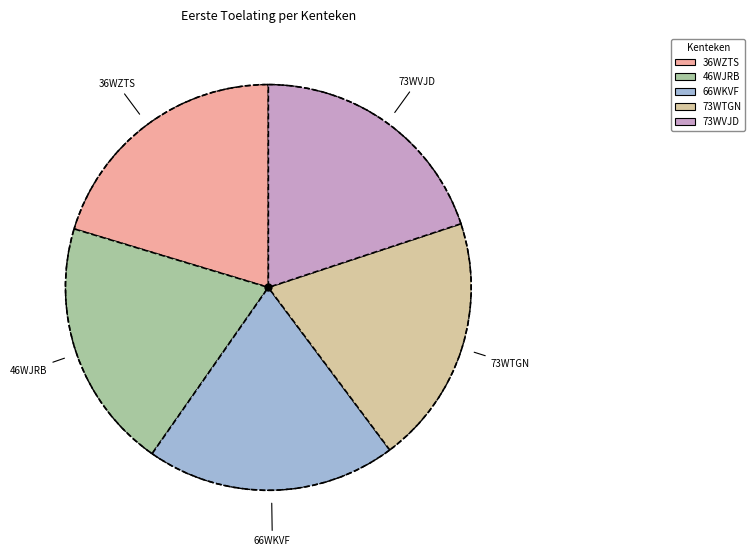

Does any single category account for the majority?

No